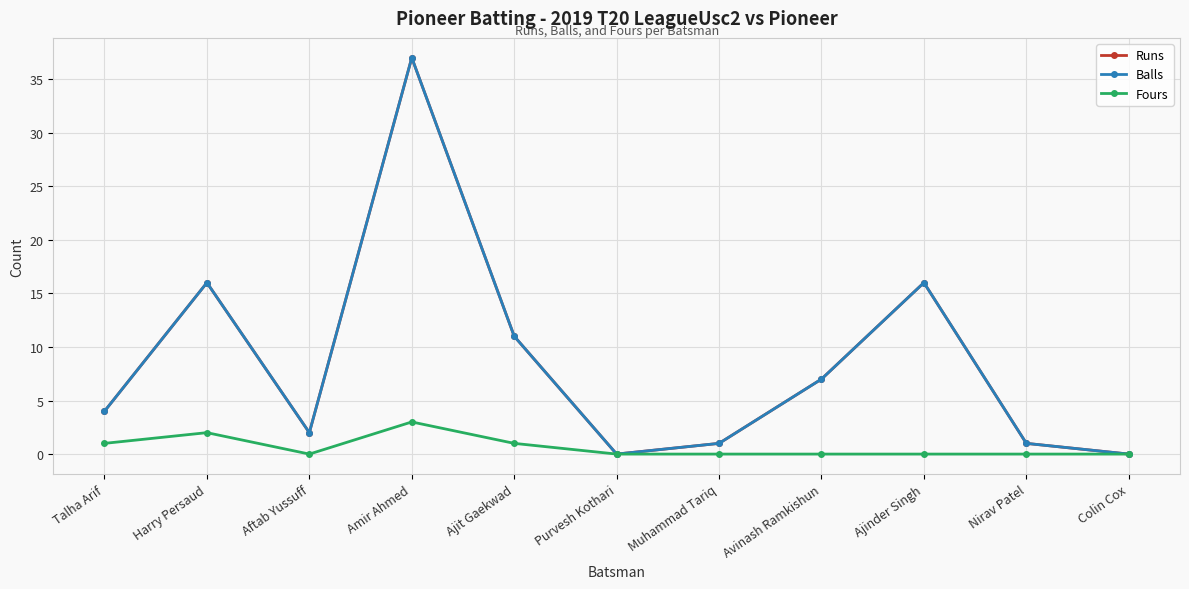

Reading right to left, extract all data points from this chart.

Runs: Colin Cox=0	Nirav Patel=1	Ajinder Singh=16	Avinash Ramkishun=7	Muhammad Tariq=1	Purvesh Kothari=0	Ajit Gaekwad=11	Amir Ahmed=37	Aftab Yussuff=2	Harry Persaud=16	Talha Arif=4
Balls: Colin Cox=0	Nirav Patel=1	Ajinder Singh=16	Avinash Ramkishun=7	Muhammad Tariq=1	Purvesh Kothari=0	Ajit Gaekwad=11	Amir Ahmed=37	Aftab Yussuff=2	Harry Persaud=16	Talha Arif=4
Fours: Colin Cox=0	Nirav Patel=0	Ajinder Singh=0	Avinash Ramkishun=0	Muhammad Tariq=0	Purvesh Kothari=0	Ajit Gaekwad=1	Amir Ahmed=3	Aftab Yussuff=0	Harry Persaud=2	Talha Arif=1